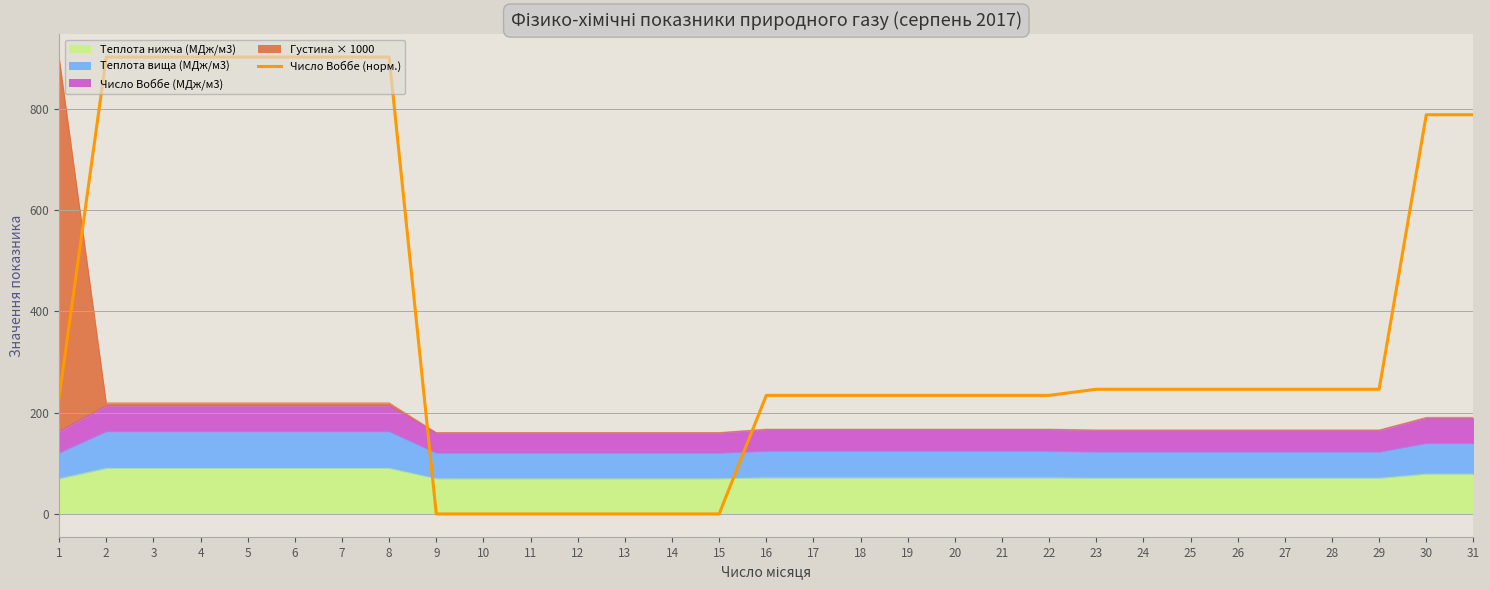

What value does the data have at 25?

246.2